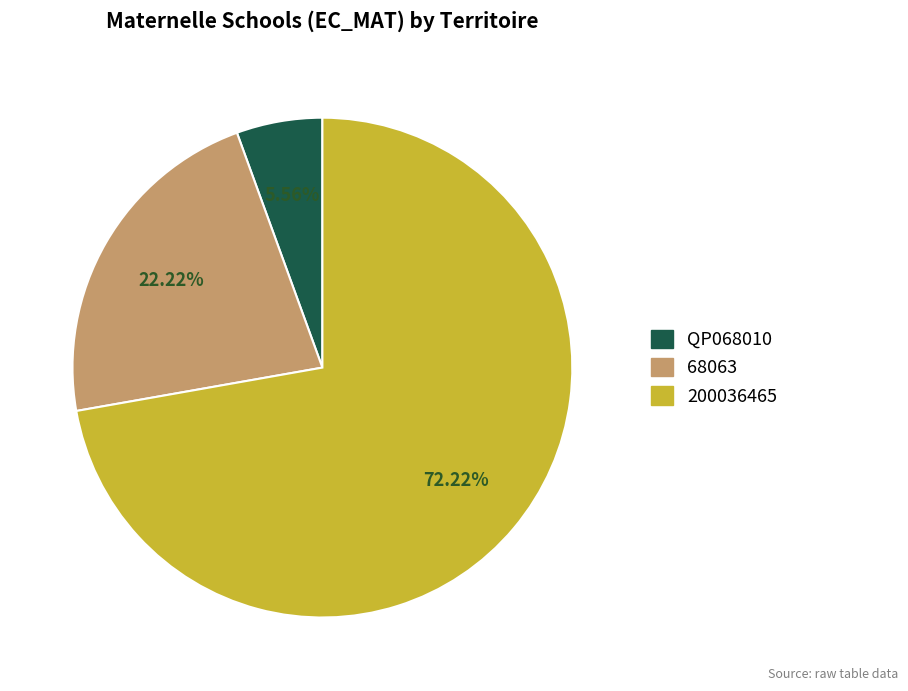

Rank the categories by value from highest to lowest.

200036465, 68063, QP068010